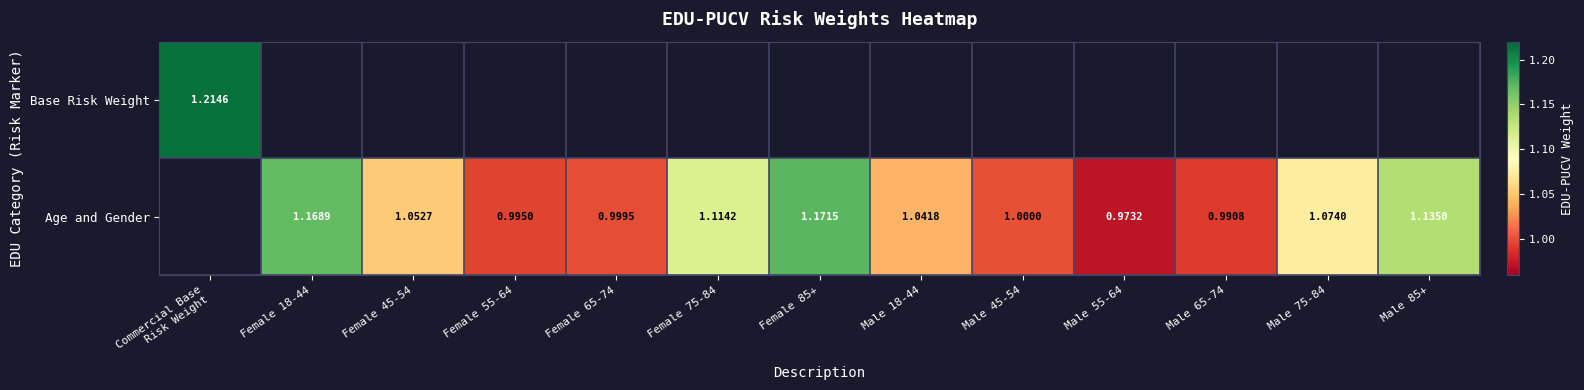

How many positive values does the Base Risk Weight series have?

1